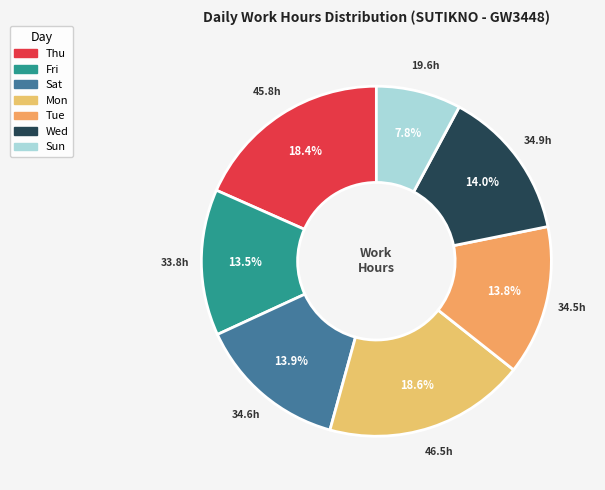

Count the number of slices in the pie.

7